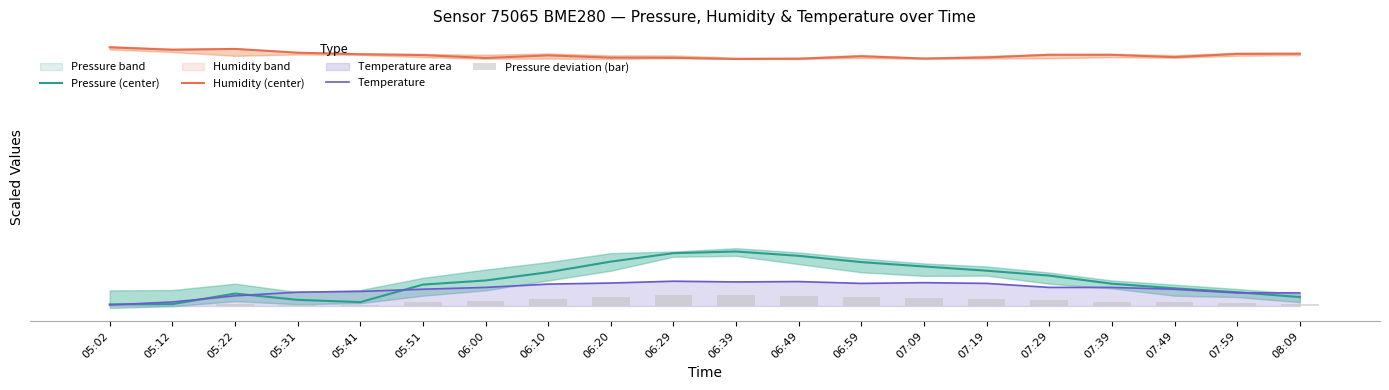

At which category is the sum across all series the highest?

06:39